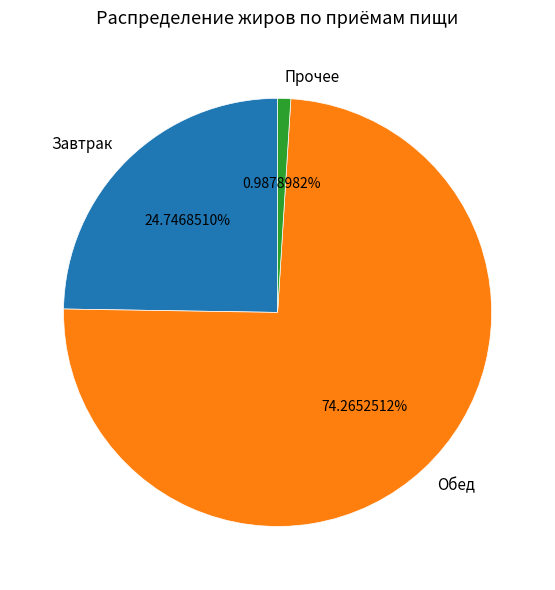

Does Обед account for over 50% of the chart?

Yes